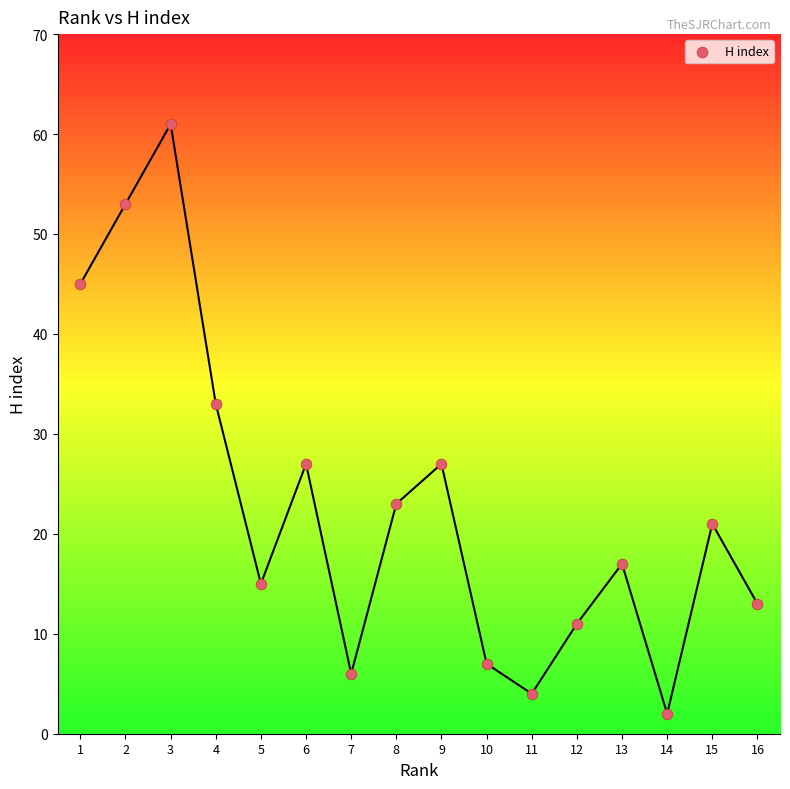

What is the range of Y values (max minus min)?

59